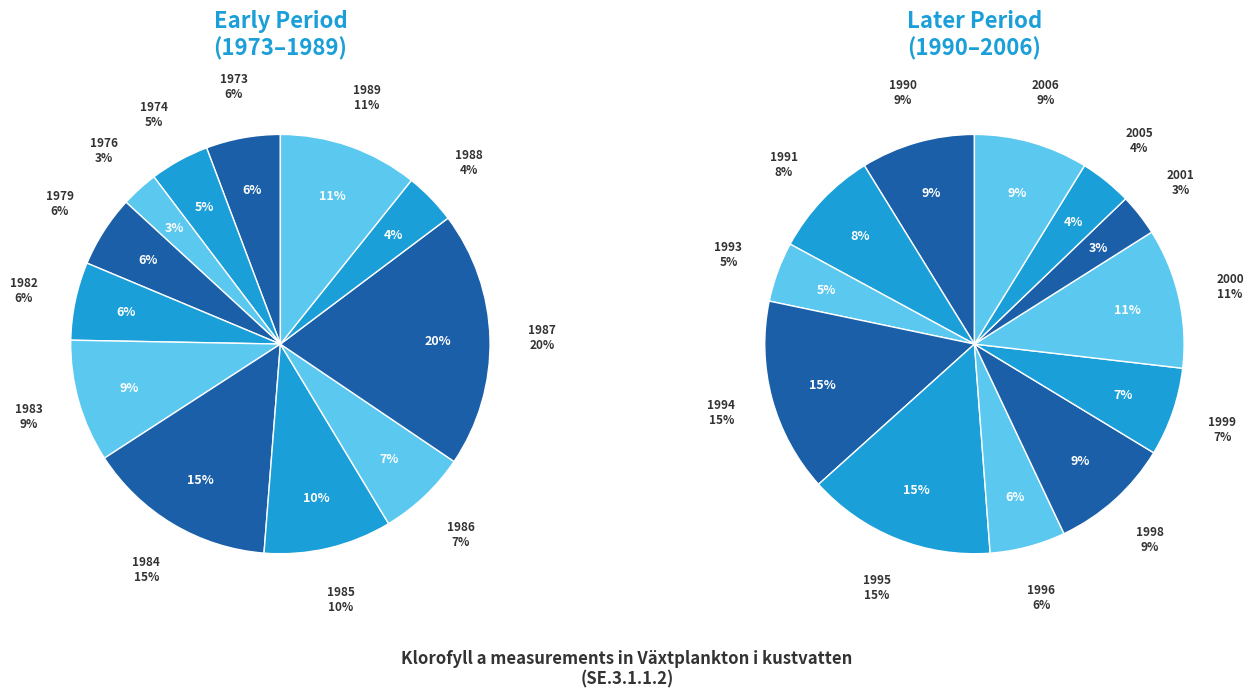

What is the largest slice in the pie chart?

1987